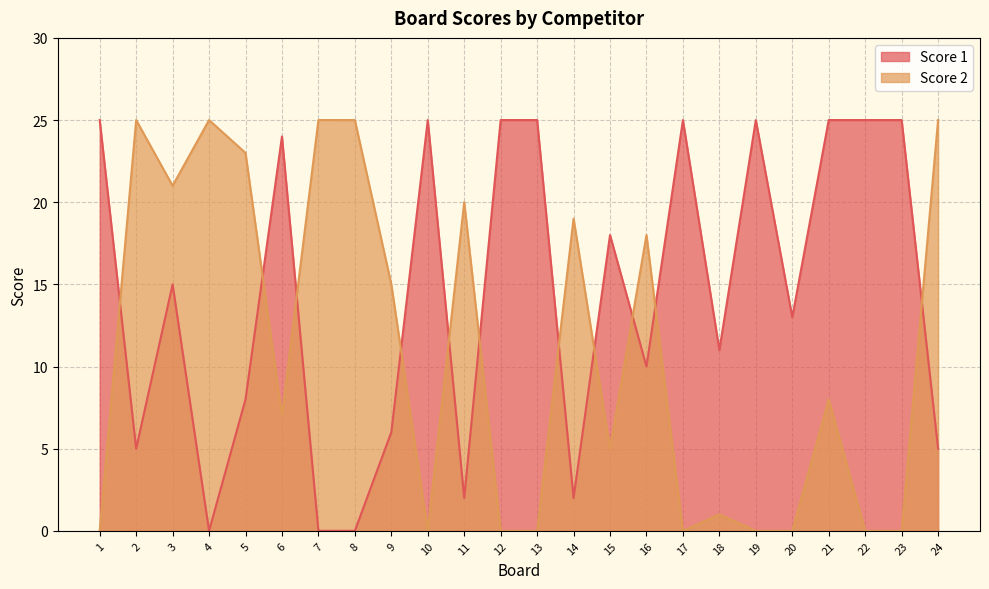

How many times do Score 1 and Score 2 cross each other?

11